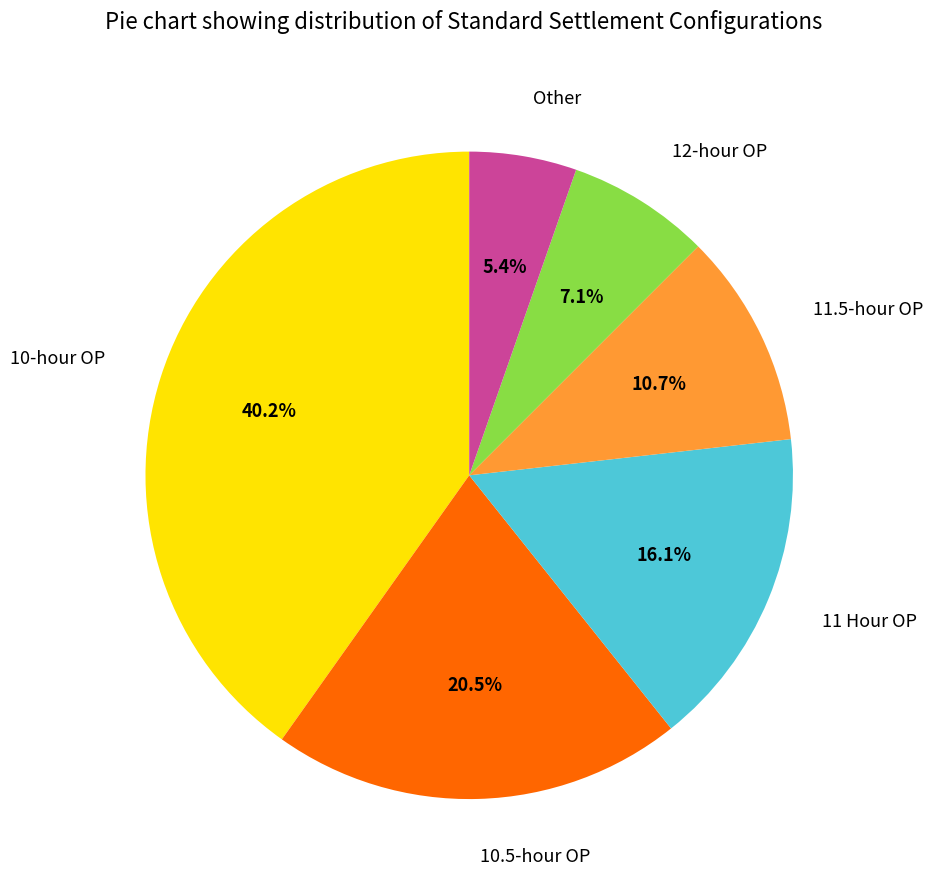

Does any single category account for the majority?

No